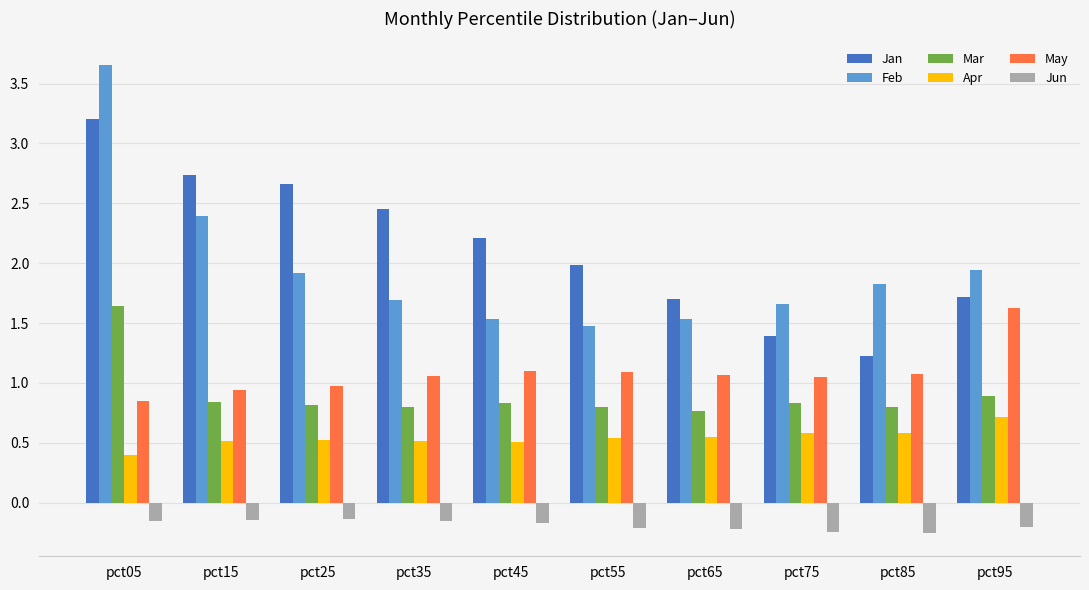

The Feb series shows 2.4 at pct45. True or false?

False